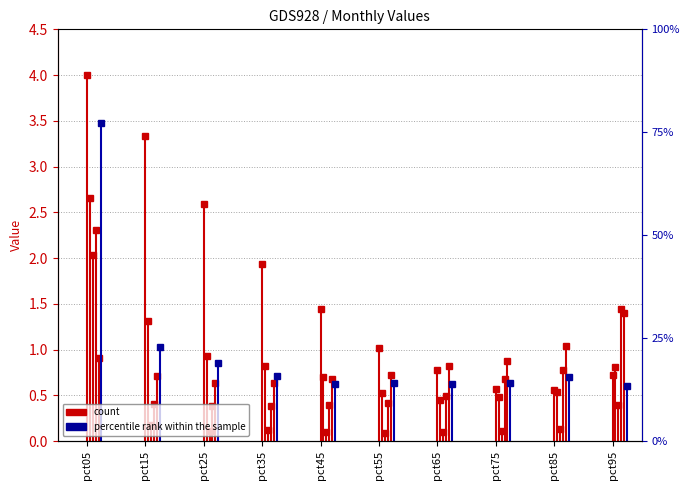

True or false: Mar top and Jan top intersect in this chart.

False